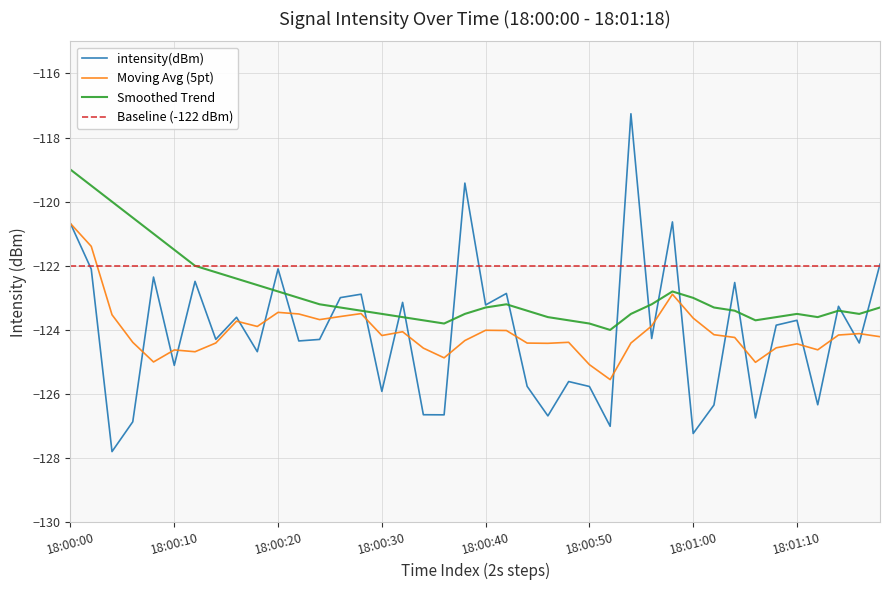

Which series has the largest range (max minus min)?

intensity(dBm)